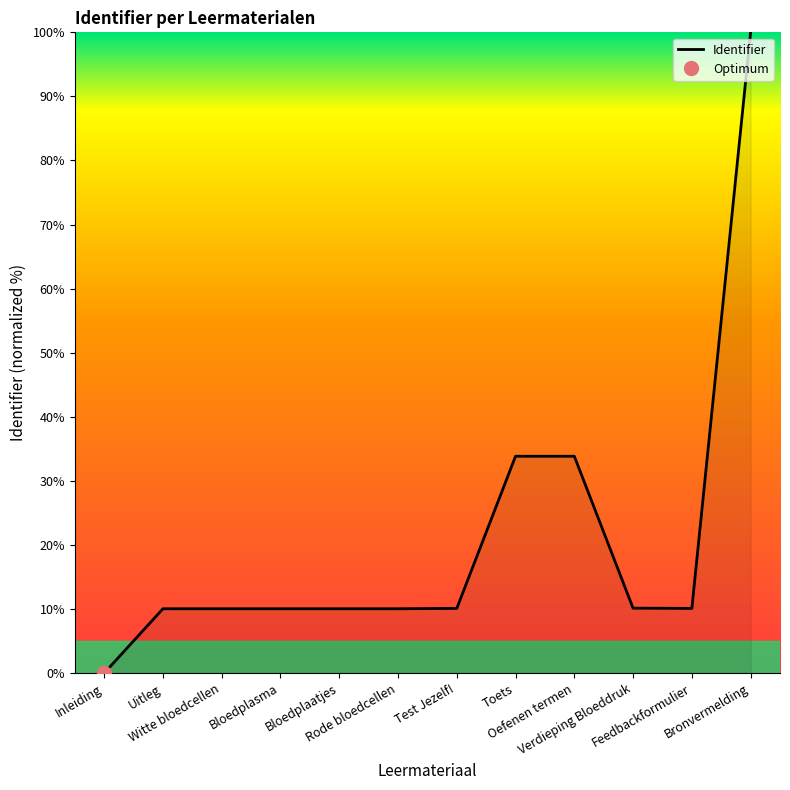

How many data points are less than 10?

1